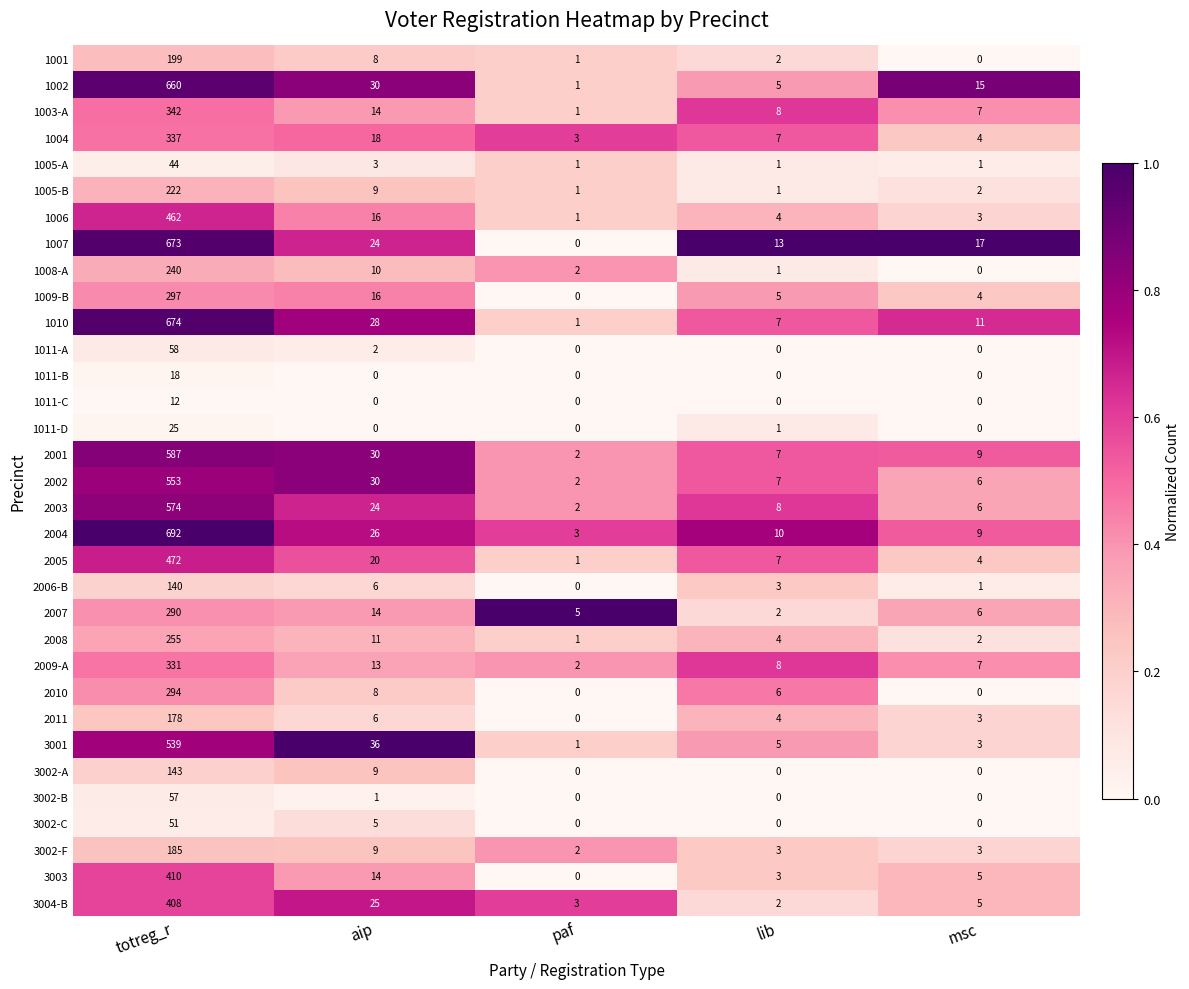

The value of 3002-A at paf is -65. True or false?

False